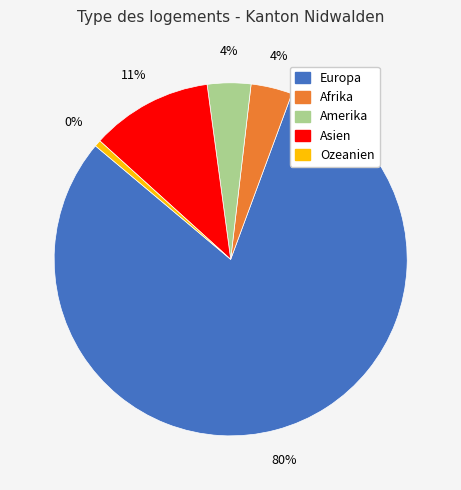

Which category has the biggest portion of the pie?

Europa